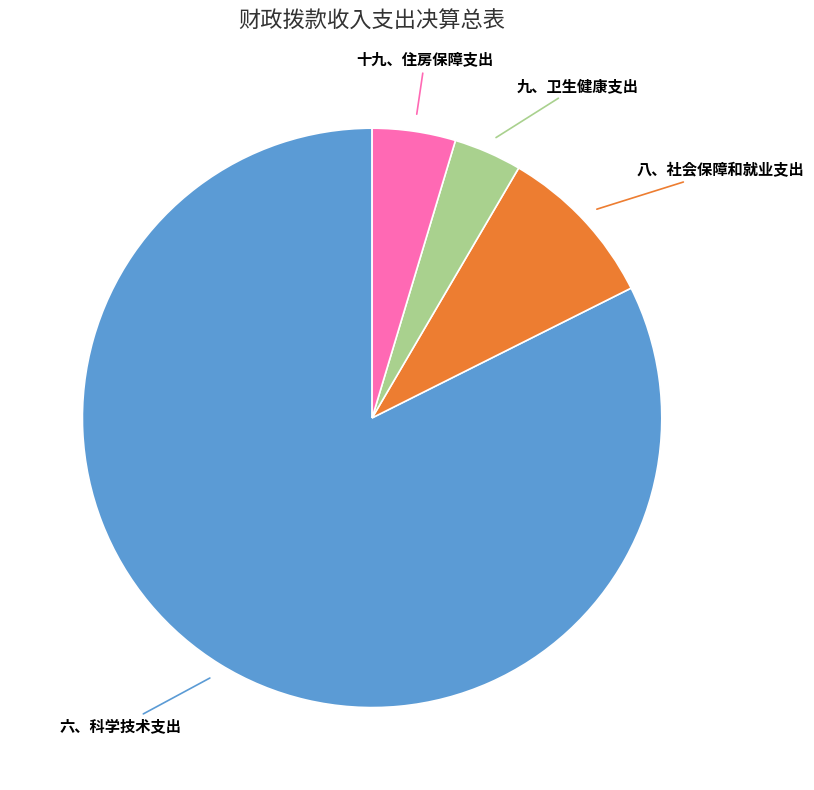

Count the number of slices in the pie.

4